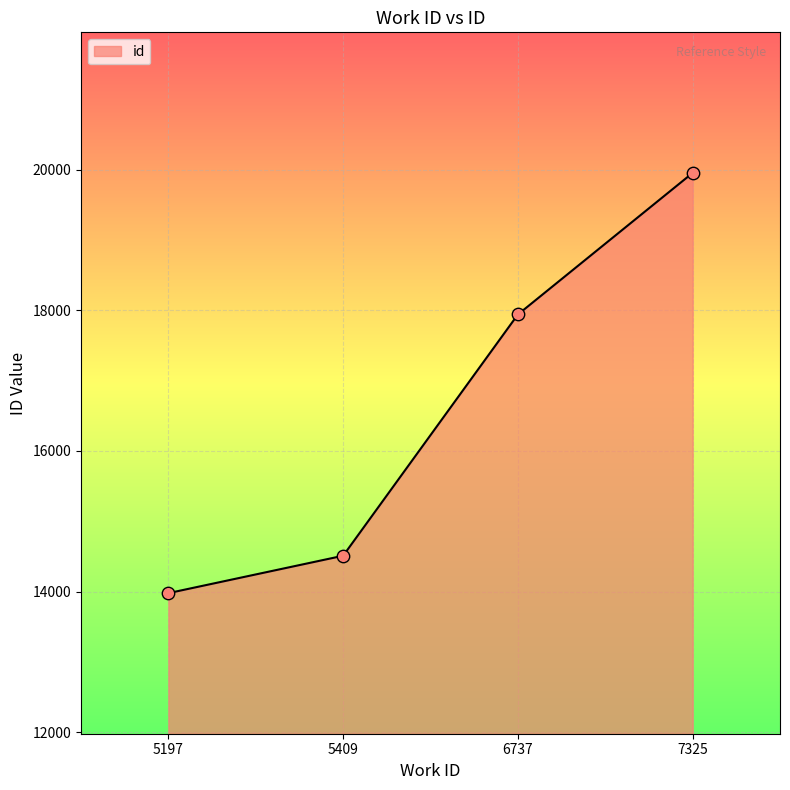

What is the change in value from 6737 to 7325?

+2014